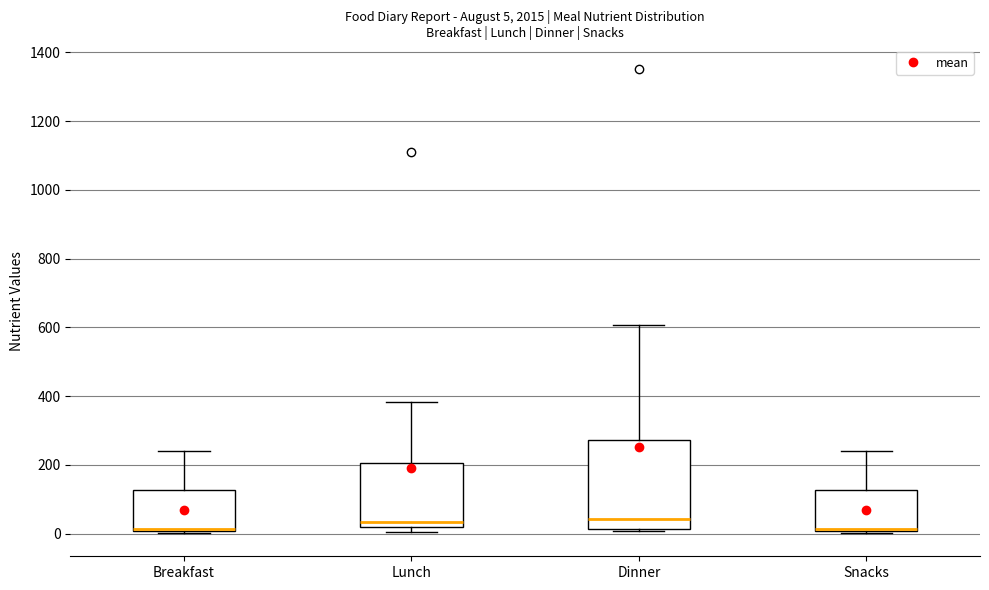

Which box is the tallest, from its lower edge to its upper edge?

Dinner